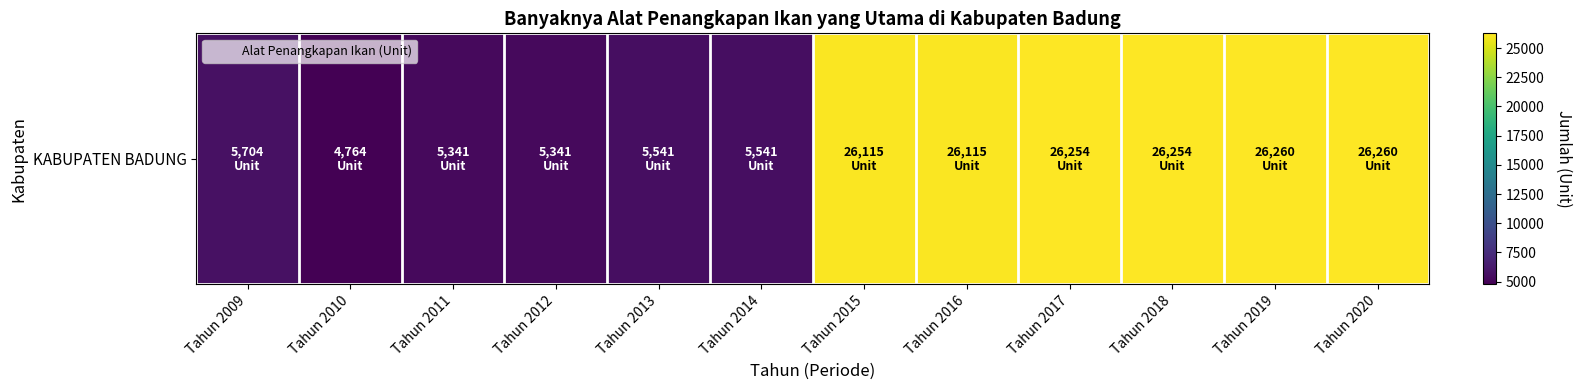

What is the change in value from Tahun 2011 to Tahun 2013?

+200